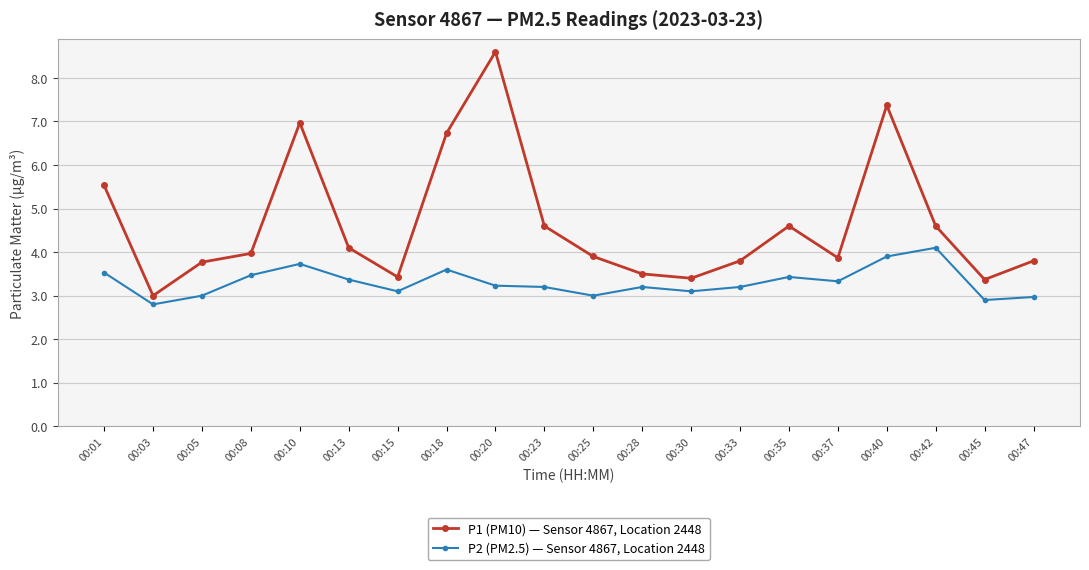

True or false: P1 (PM10) — Sensor 4867, Location 2448 has more than 1 interior local peaks.

True